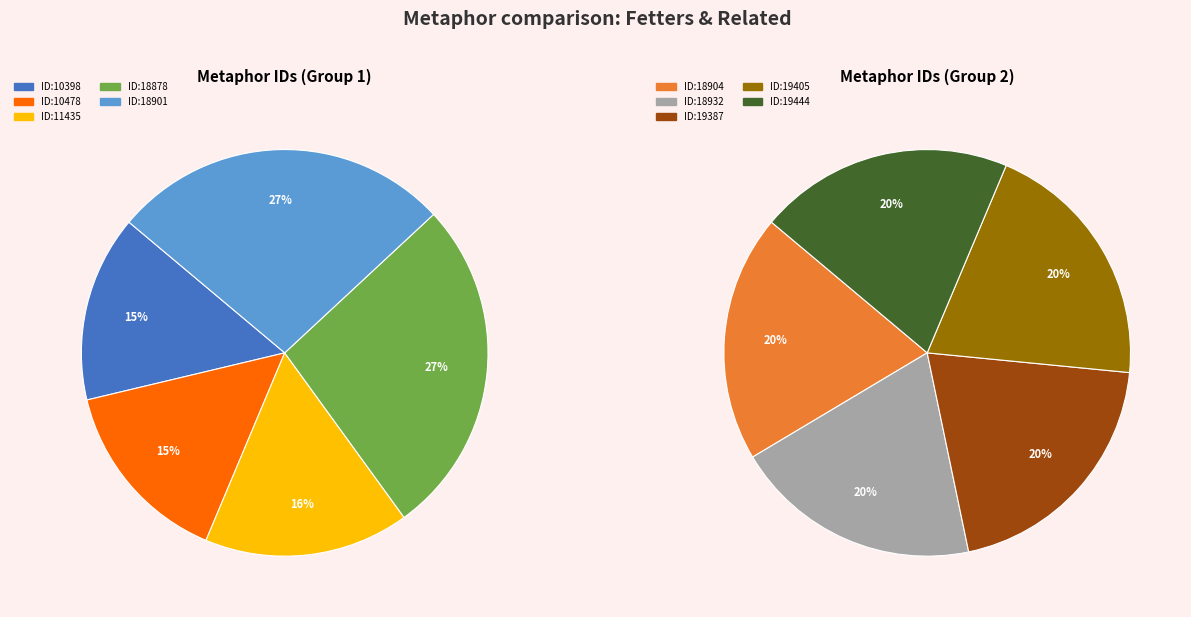

Is it true that Fetters (18932) is 22% of the pie?

False